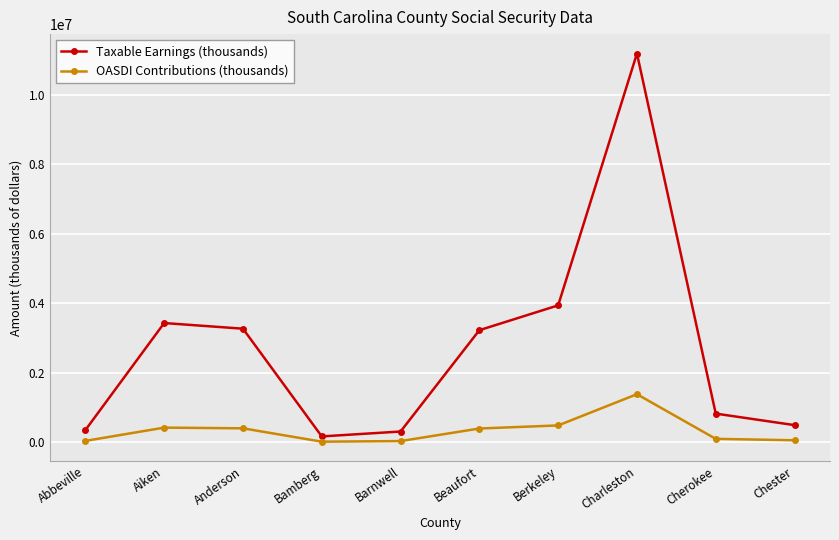

True or false: OASDI Contributions (thousands) has a value of 61707 at Chester.

True